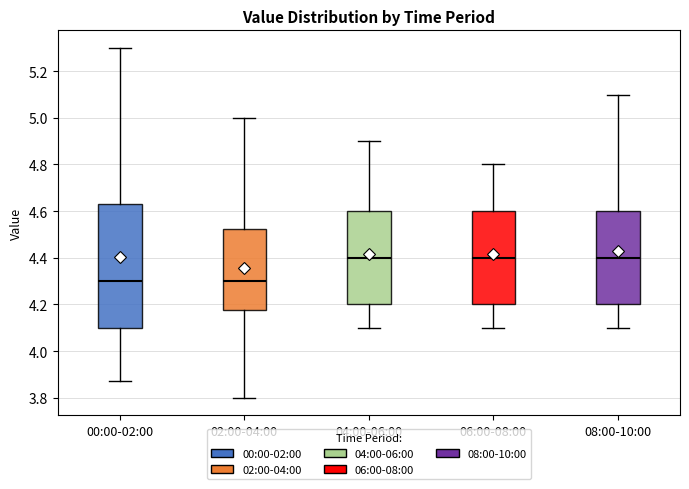

Reading left to right, read every box against the y-axis: the position of its median line, the range the box covers, and the ends of its whiskers. The values are not printed on the chart, so give them approximately, as read against the axis.

00:00-02:00: median 4.30, box 4.10 to 4.64, whiskers 3.88 to 5.30
02:00-04:00: median 4.30, box 4.18 to 4.52, whiskers 3.80 to 5.00
04:00-06:00: median 4.40, box 4.20 to 4.60, whiskers 4.10 to 4.90
06:00-08:00: median 4.40, box 4.20 to 4.60, whiskers 4.10 to 4.80
08:00-10:00: median 4.40, box 4.20 to 4.60, whiskers 4.10 to 5.10